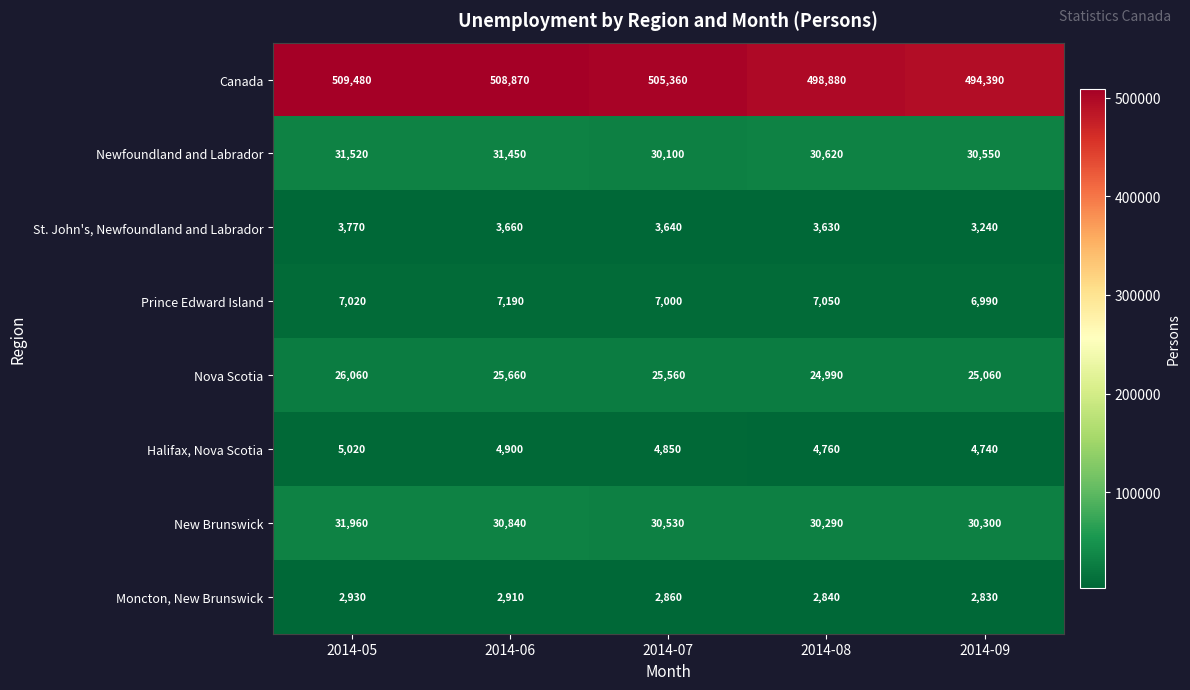

At which label does Halifax, Nova Scotia first exceed 4850?

2014-05